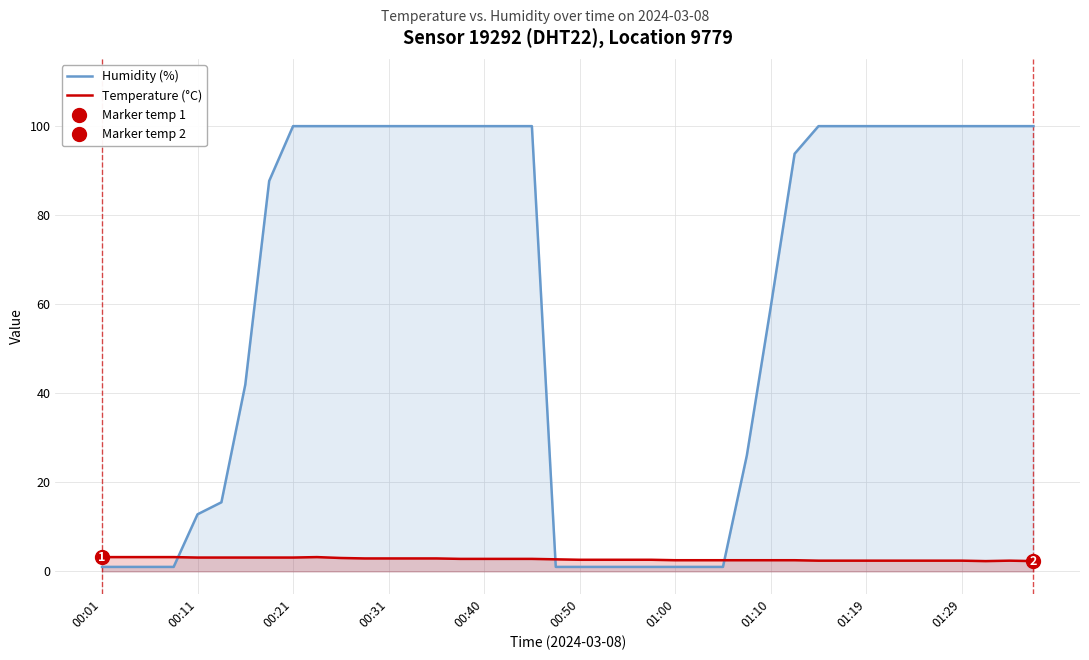

Reading left to right, extract all data points from this chart.

Humidity (%): 1.0	1.0	1.0	1.0	12.8	15.5	41.9	87.6	99.9	99.9	99.9	99.9	99.9	99.9	99.9	99.9	99.9	99.9	99.9	1.0	1.0	1.0	1.0	1.0	1.0	1.0	1.0	26.0	59.3	93.7	99.9	99.9	99.9	99.9	99.9	99.9	99.9	99.9	99.9	99.9
Temperature (°C): 3.2	3.2	3.2	3.2	3.1	3.1	3.1	3.1	3.1	3.2	3.0	2.9	2.9	2.9	2.9	2.8	2.8	2.8	2.8	2.7	2.6	2.6	2.6	2.6	2.5	2.5	2.5	2.5	2.5	2.5	2.4	2.4	2.4	2.4	2.4	2.4	2.4	2.3	2.4	2.3